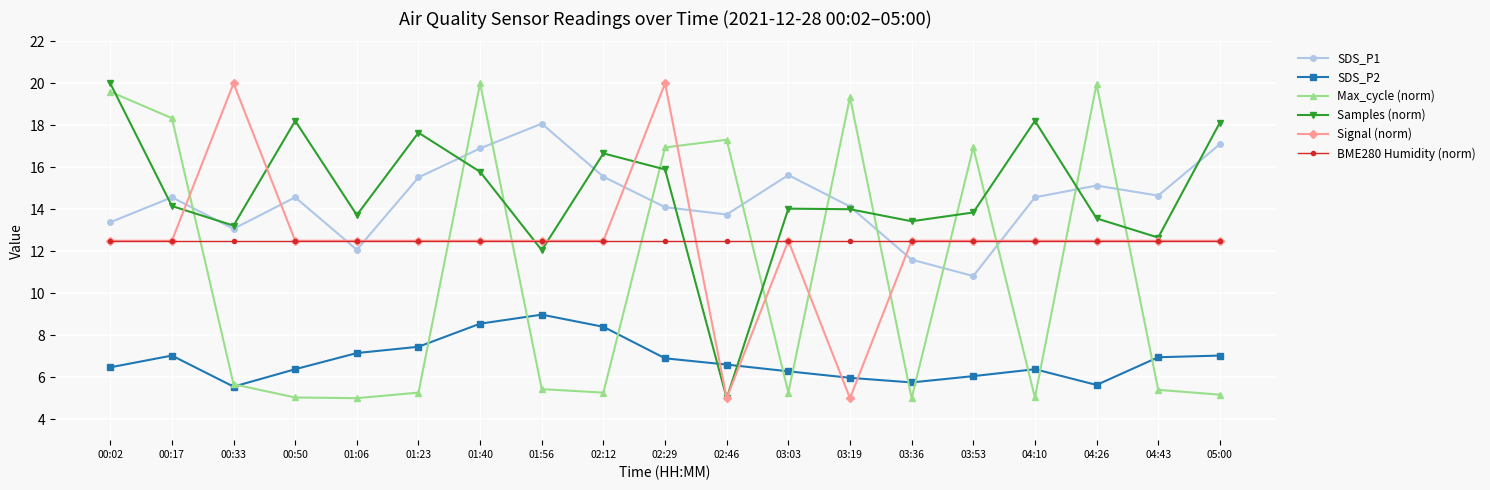

What is the lowest value of the Max_cycle (norm) series?

5.0